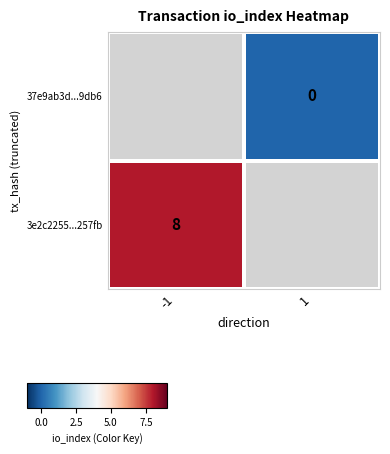

The value of 3e2c2255...257fb at -1 is 8. True or false?

True